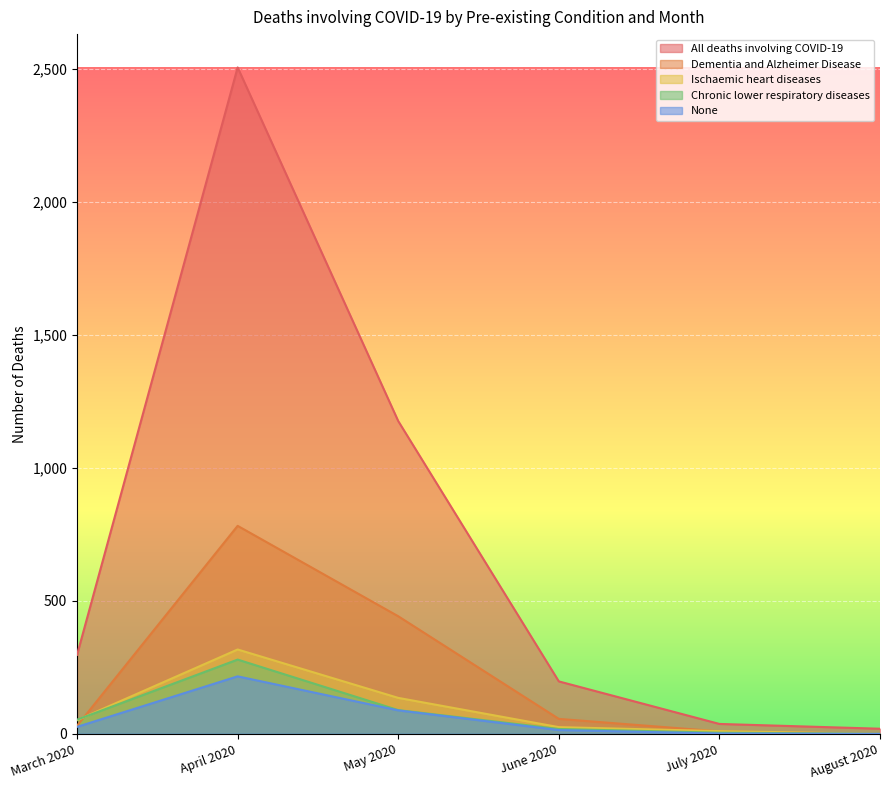

True or false: None has more than 1 points higher than both neighbors.

False